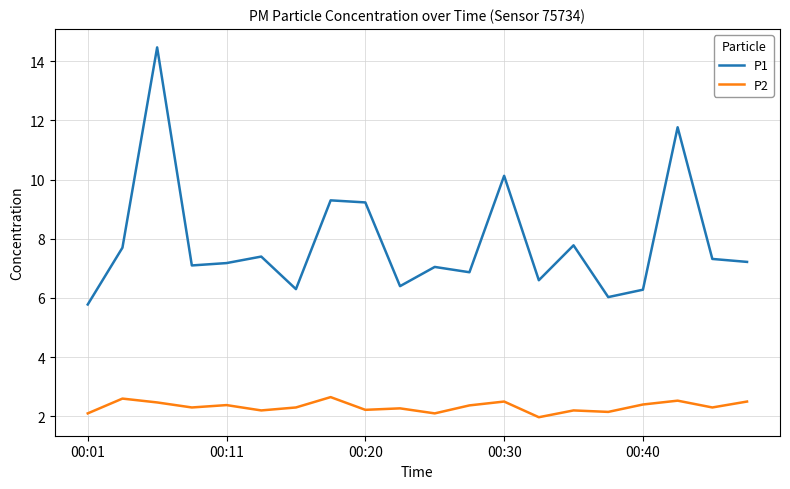

What is the difference between the maximum and minimum values in the P2 series?

0.7